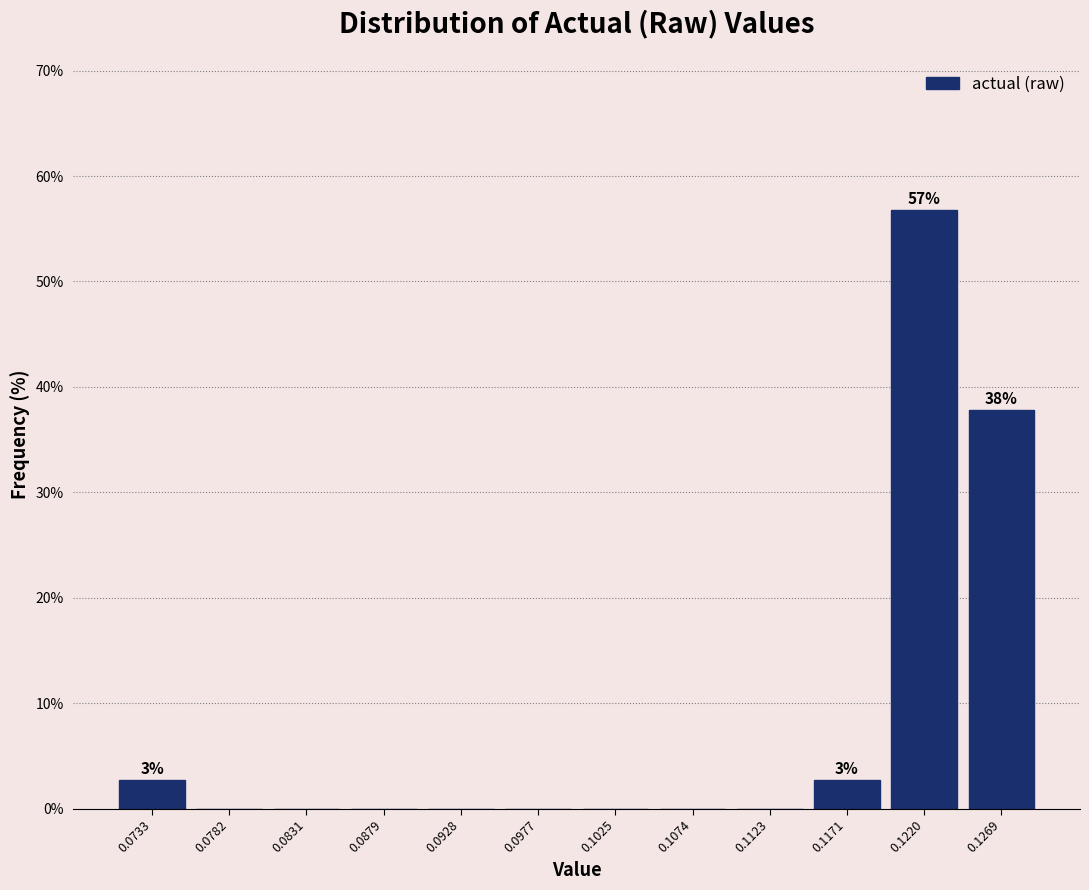

Reading left to right, extract all data points from this chart.

0.0733=2.7	0.0782=0.0	0.0831=0.0	0.0879=0.0	0.0928=0.0	0.0977=0.0	0.1025=0.0	0.1074=0.0	0.1123=0.0	0.1171=2.7	0.1220=56.8	0.1269=37.8